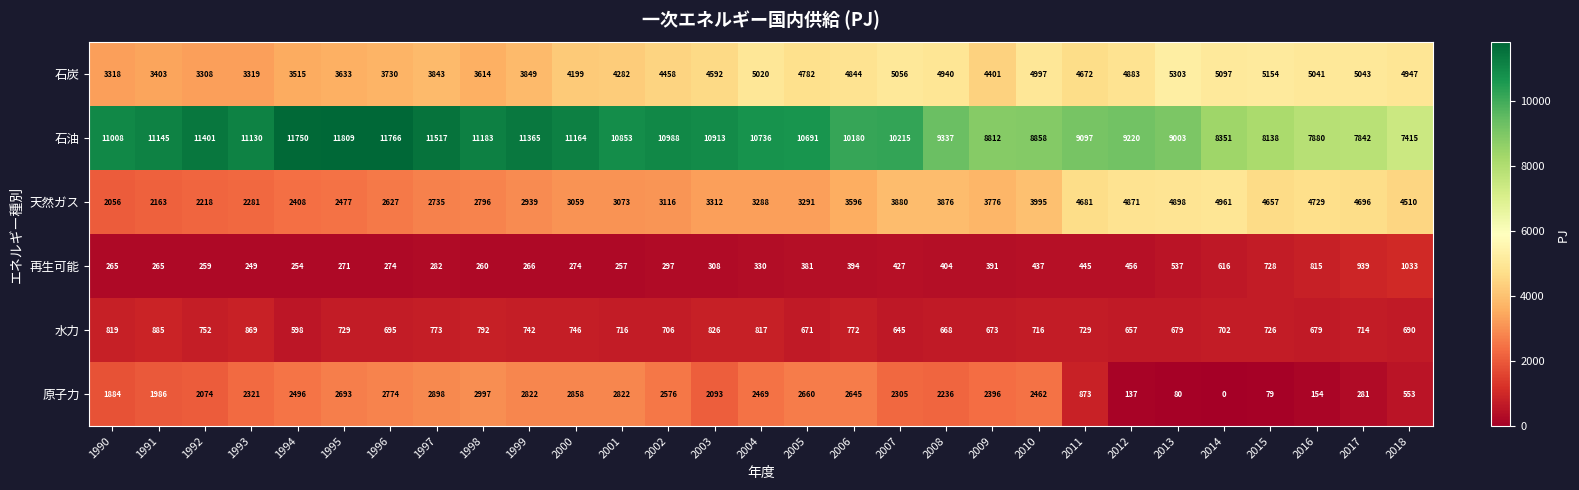

List the series in order of their peak value, lowest first.

水力, 再生可能, 原子力, 天然ガス, 石炭, 石油